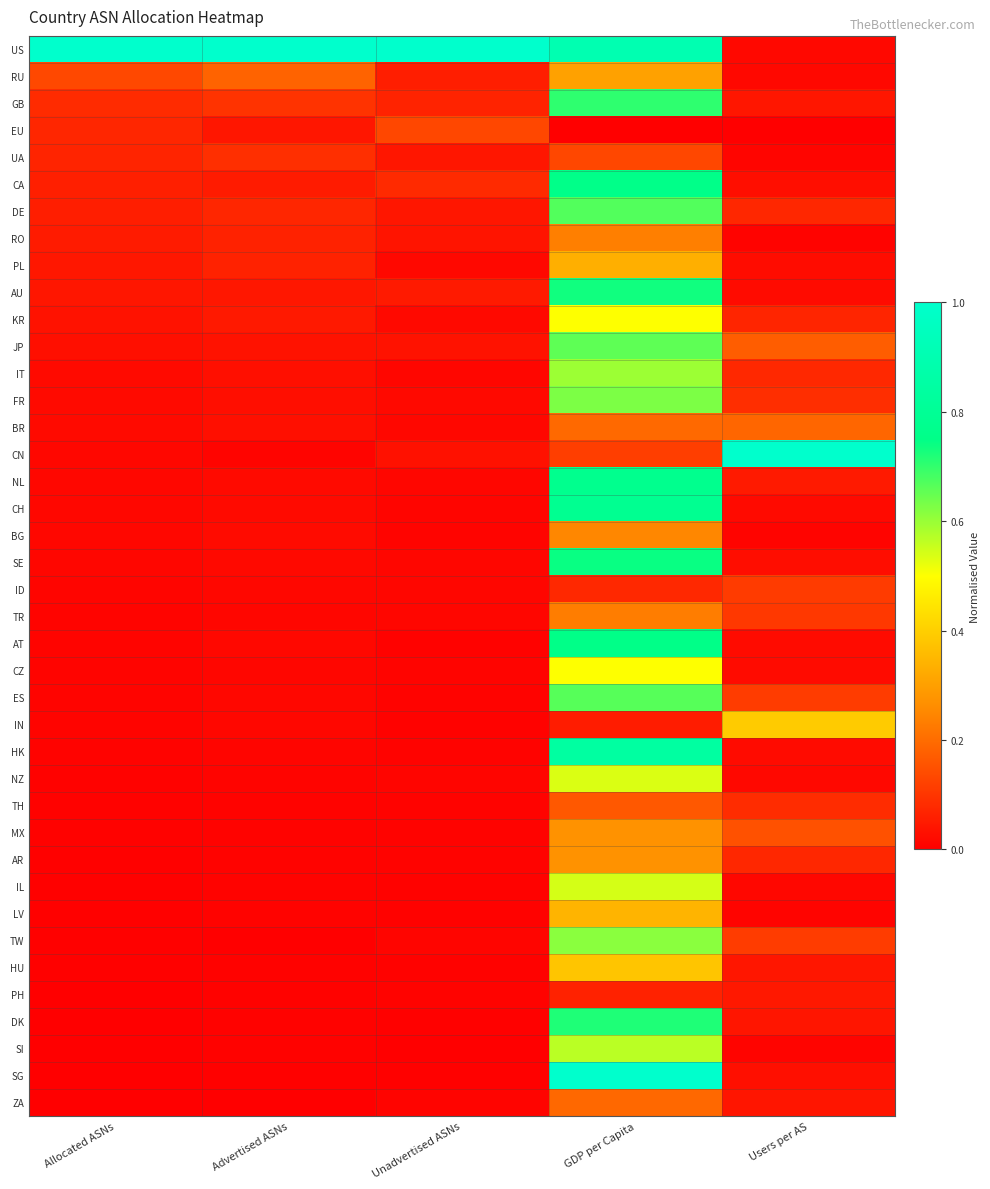

Rank the series at Advertised ASNs from lowest to highest value.

ZA, TW, SG, PH, DK, HU, SI, LV, AR, MX, TH, IL, NZ, CN, HK, TR, CZ, ES, ID, IN, AT, SE, NL, CH, BG, FR, BR, IT, JP, EU, AU, KR, CA, RO, PL, DE, UA, GB, RU, US